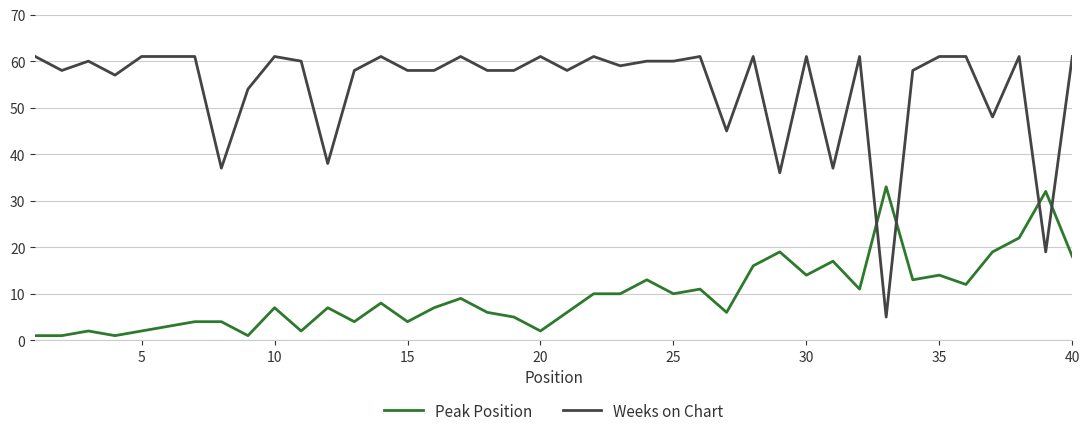

List the series in order of their overall mean, lowest first.

Peak Position, Weeks on Chart